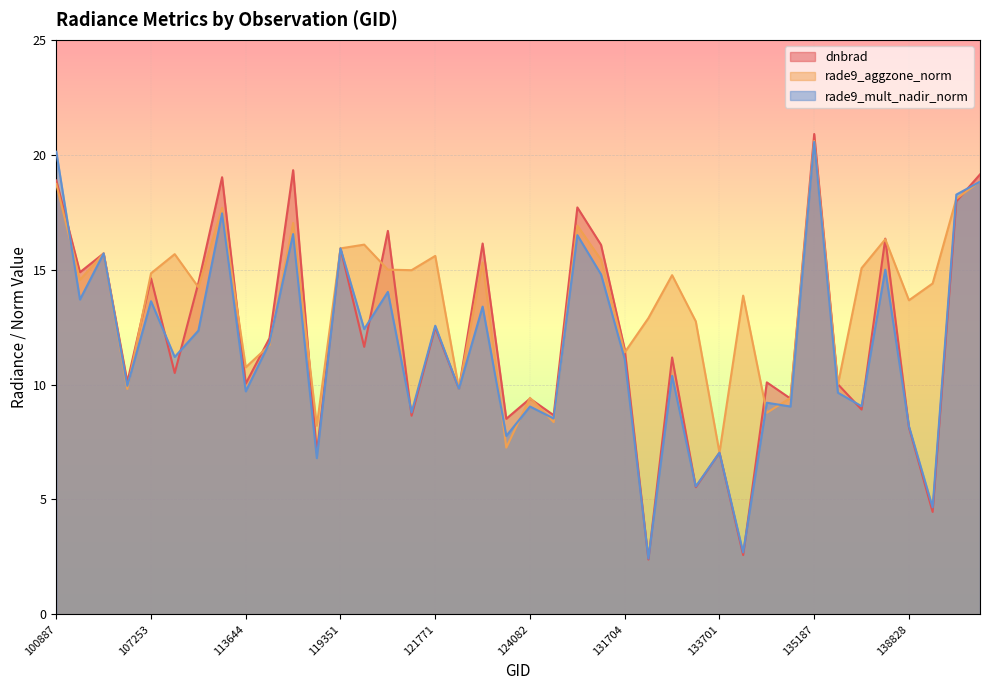

Reading right to left, transcribe all the data shown in this chart.

dnbrad: 141331=19.1	7199=18.0	7001=4.5	138828=8.1	137852=16.3	6551=8.9	137268=10.0	135187=20.9	134821=9.4	134260=10.1	134076=2.6	133701=7.0	133159=5.5	132798=11.2	132606=2.4	131704=11.5	131354=16.1	130059=17.7	124261=8.7	124082=9.4	123011=8.5	122463=16.1	122118=9.8	121771=12.5	3995=8.6	120041=16.7	119873=11.6	119351=15.9	115591=7.0	115226=19.3	113817=12.0	113644=10.0	113477=19.0	109184=14.4	108496=10.5	107253=14.6	107081=10.1	104431=15.7	104315=14.9	100887=18.9
rade9_aggzone_norm: 141331=18.8	7199=18.1	7001=14.4	138828=13.7	137852=16.3	6551=15.1	137268=10.0	135187=20.6	134821=9.4	134260=8.8	134076=13.9	133701=7.0	133159=12.7	132798=14.8	132606=12.9	131704=11.4	131354=15.4	130059=16.9	124261=8.4	124082=9.4	123011=7.3	122463=15.3	122118=9.8	121771=15.6	3995=15.0	120041=15.0	119873=16.1	119351=15.9	115591=8.2	115226=17.0	113817=11.7	113644=10.8	113477=17.7	109184=14.2	108496=15.7	107253=14.8	107081=9.8	104431=15.7	104315=14.6	100887=18.7
rade9_mult_nadir_norm: 141331=18.8	7199=18.3	7001=4.7	138828=8.2	137852=15.0	6551=9.1	137268=9.6	135187=20.6	134821=9.0	134260=9.2	134076=2.7	133701=7.0	133159=5.6	132798=10.4	132606=2.4	131704=11.1	131354=14.8	130059=16.5	124261=8.5	124082=9.0	123011=7.8	122463=13.4	122118=9.8	121771=12.6	3995=8.8	120041=14.0	119873=12.4	119351=15.9	115591=6.8	115226=16.5	113817=11.8	113644=9.7	113477=17.4	109184=12.3	108496=11.2	107253=13.6	107081=9.9	104431=15.7	104315=13.7	100887=20.1